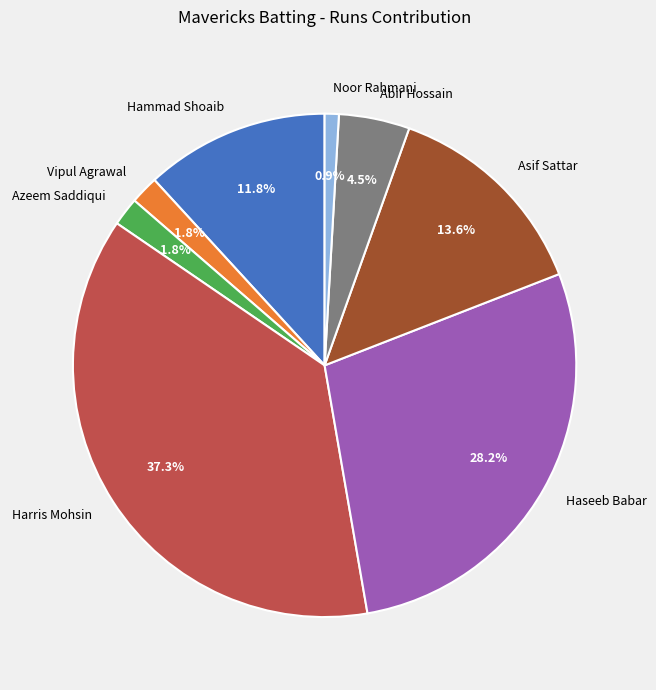

What percentage is the Haseeb Babar slice, to the nearest percent?

28%